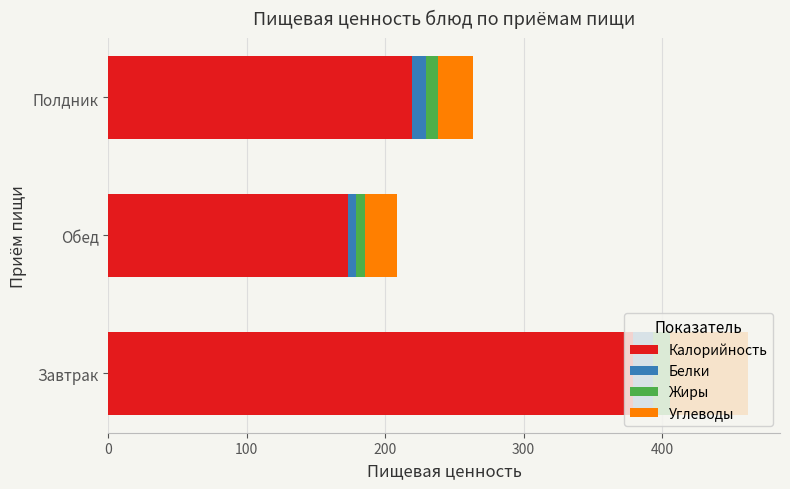

Which category has the highest value in the Калорийность series?

Завтрак